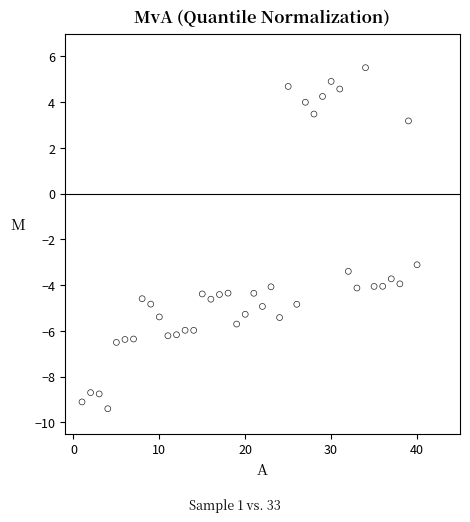

What is the range of Y values (max minus min)?

14.9